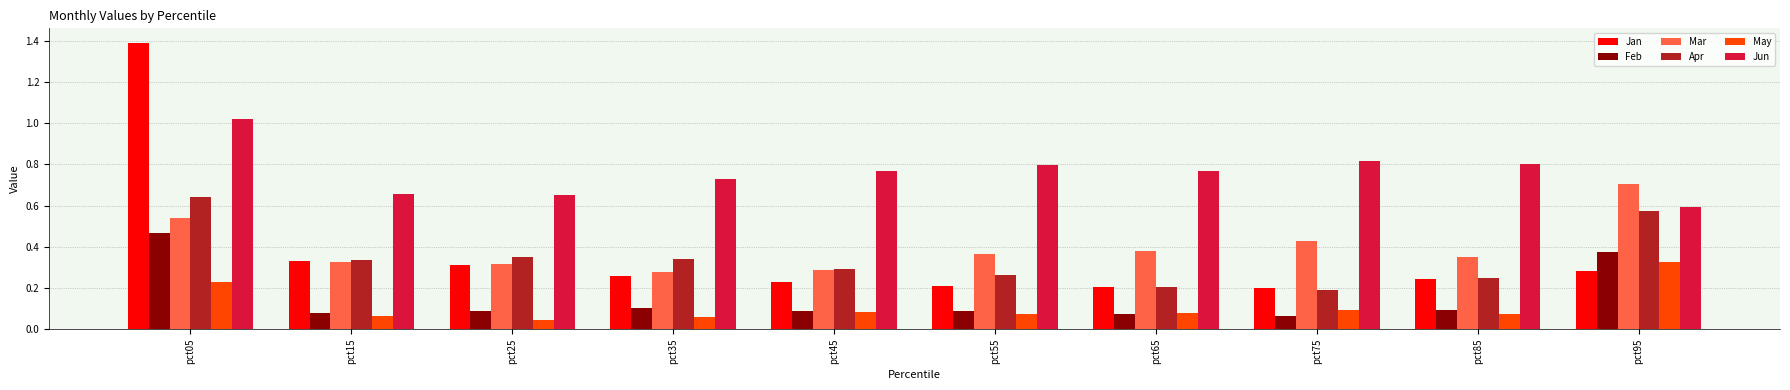

How many bars are there in each group?

6